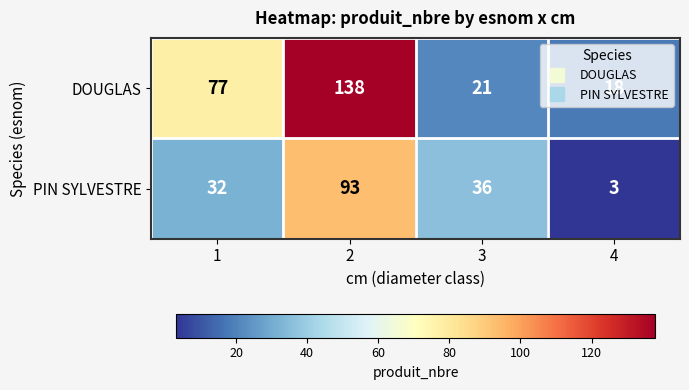

How many distinct data groups are displayed?

2